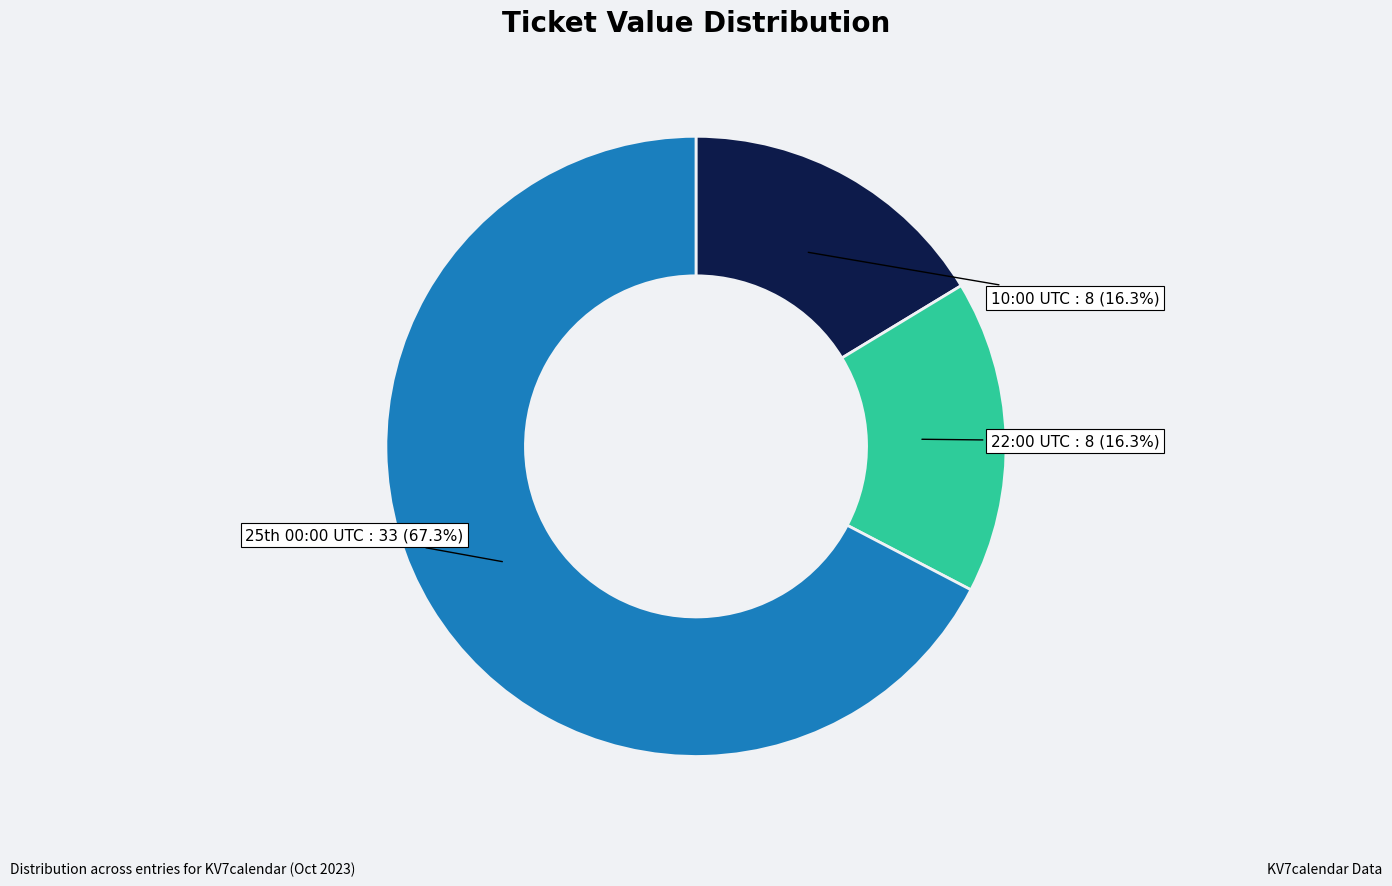

Combined, do 22:00 UTC and 10:00 UTC account for over 50%?

No